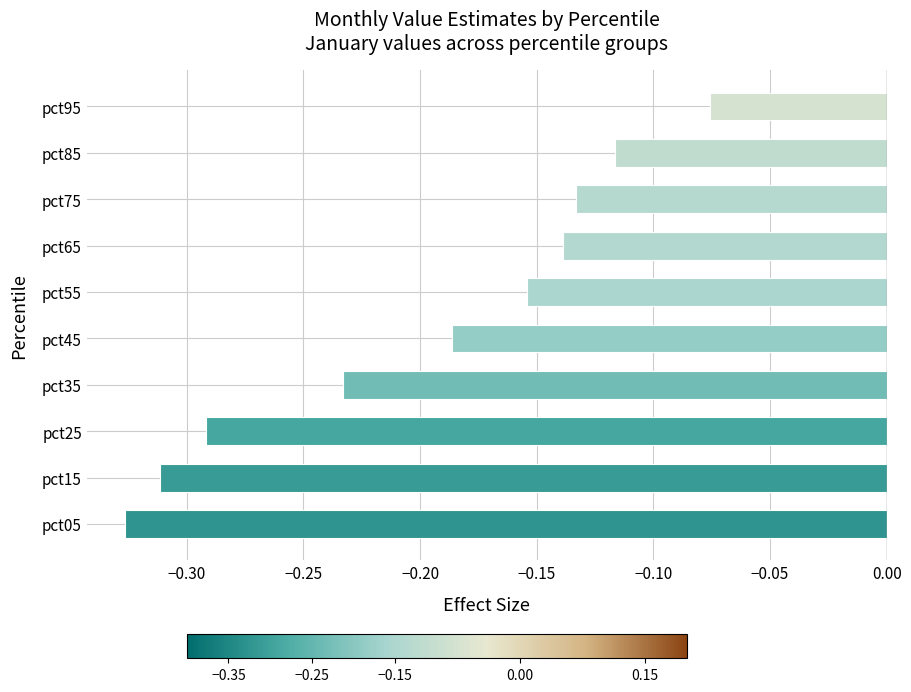

True or false: the data shows -0.1 at pct25.

False